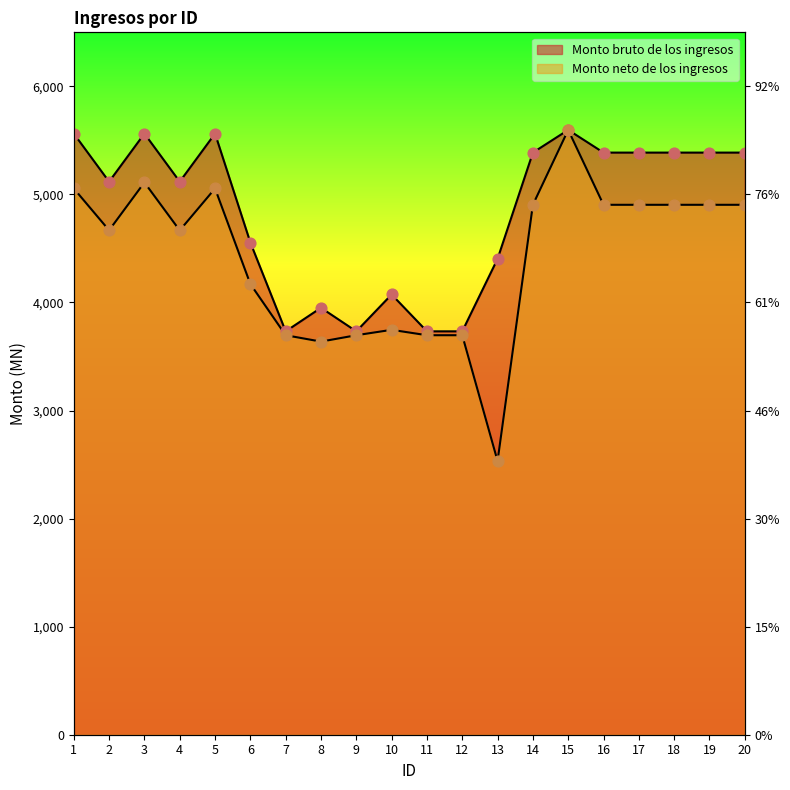

What is the total value across all series at 9?

7430